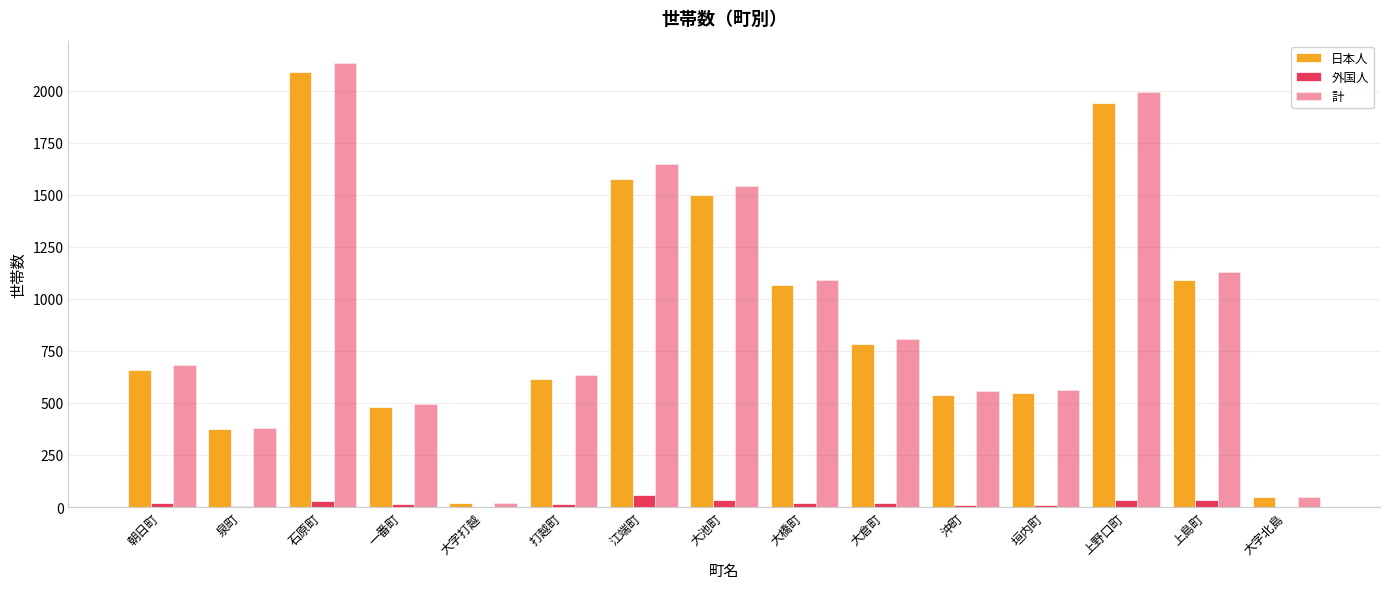

How many categories are shown in the chart?

15